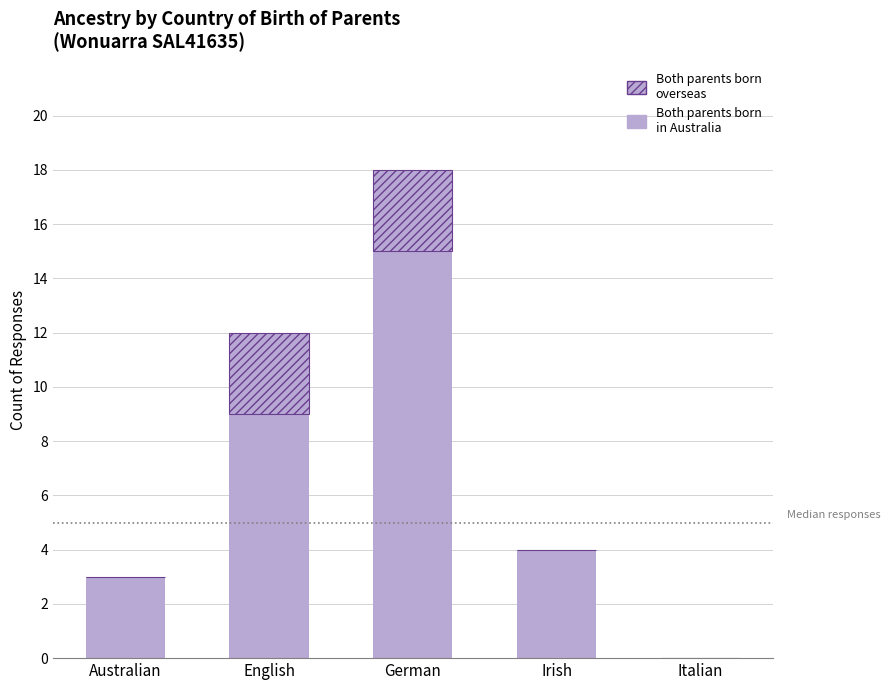

At which label does Both parents born in Australia reach its peak?

German